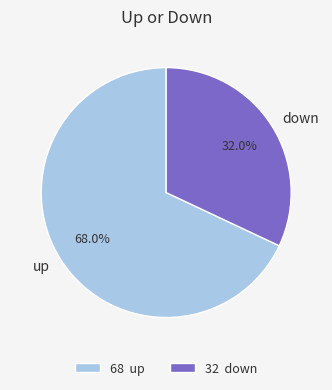

How many segments does this pie chart have?

2